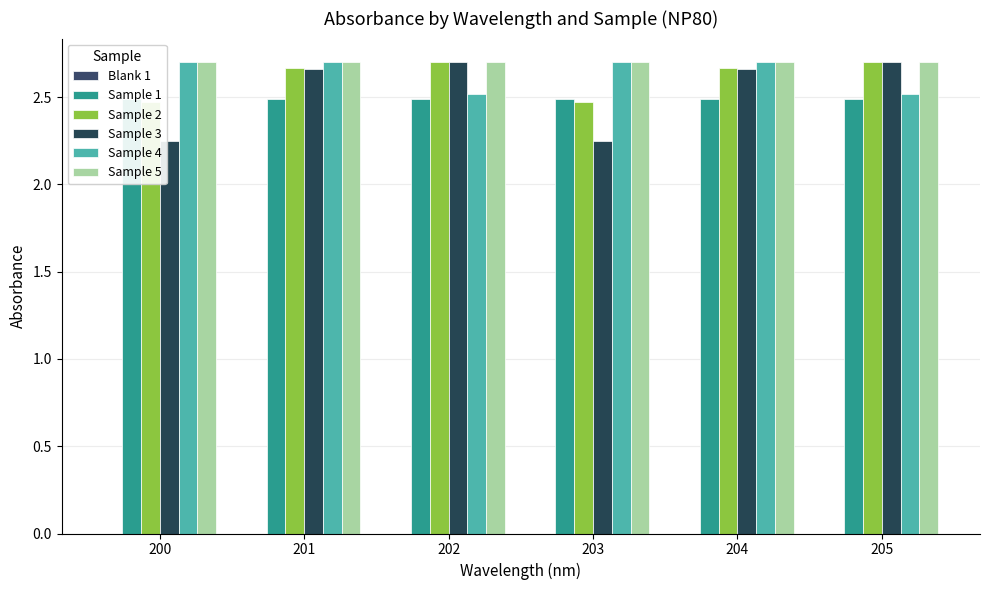

Read the Sample 2 value at 203.

2.5